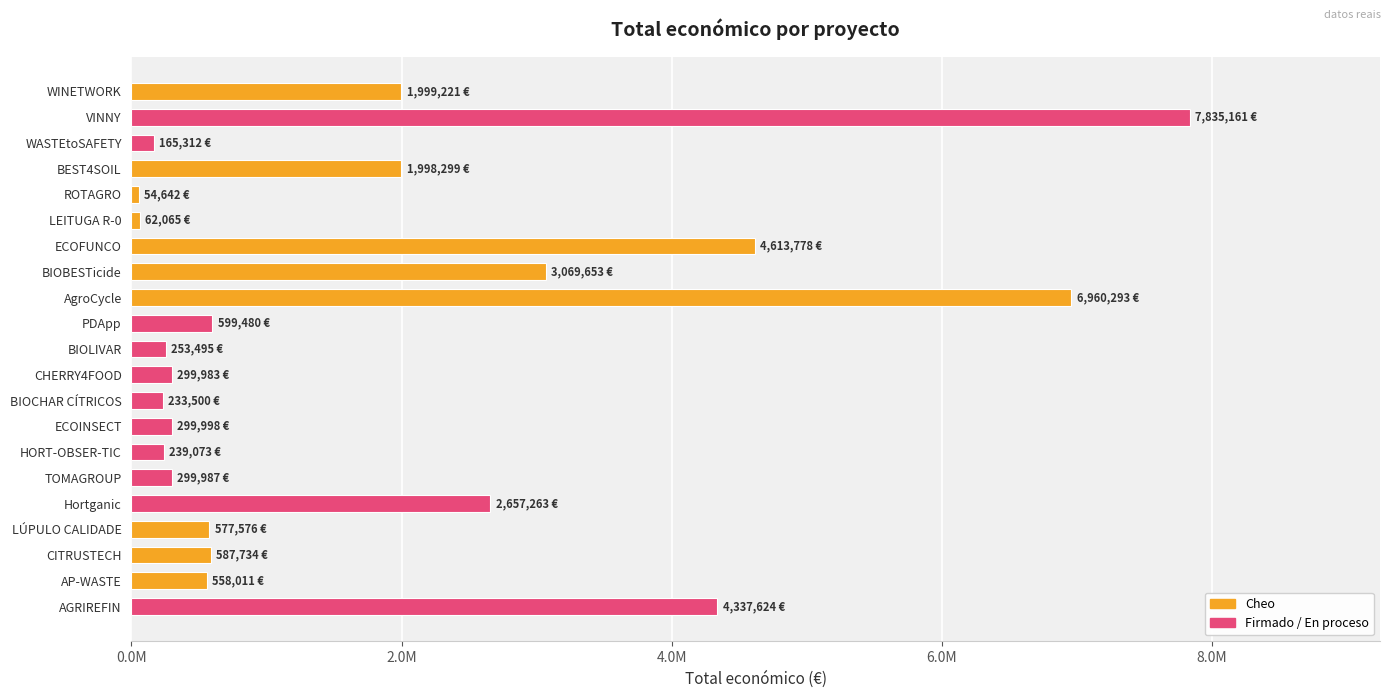

How many bars are there in total?

21